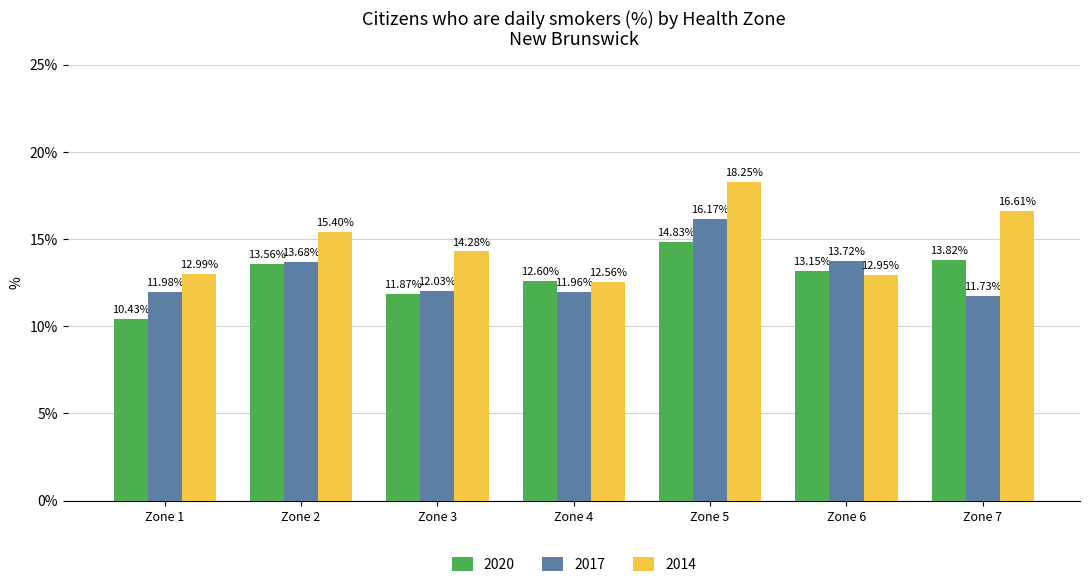

What is the difference between the maximum and minimum values in the 2020 series?

4.4